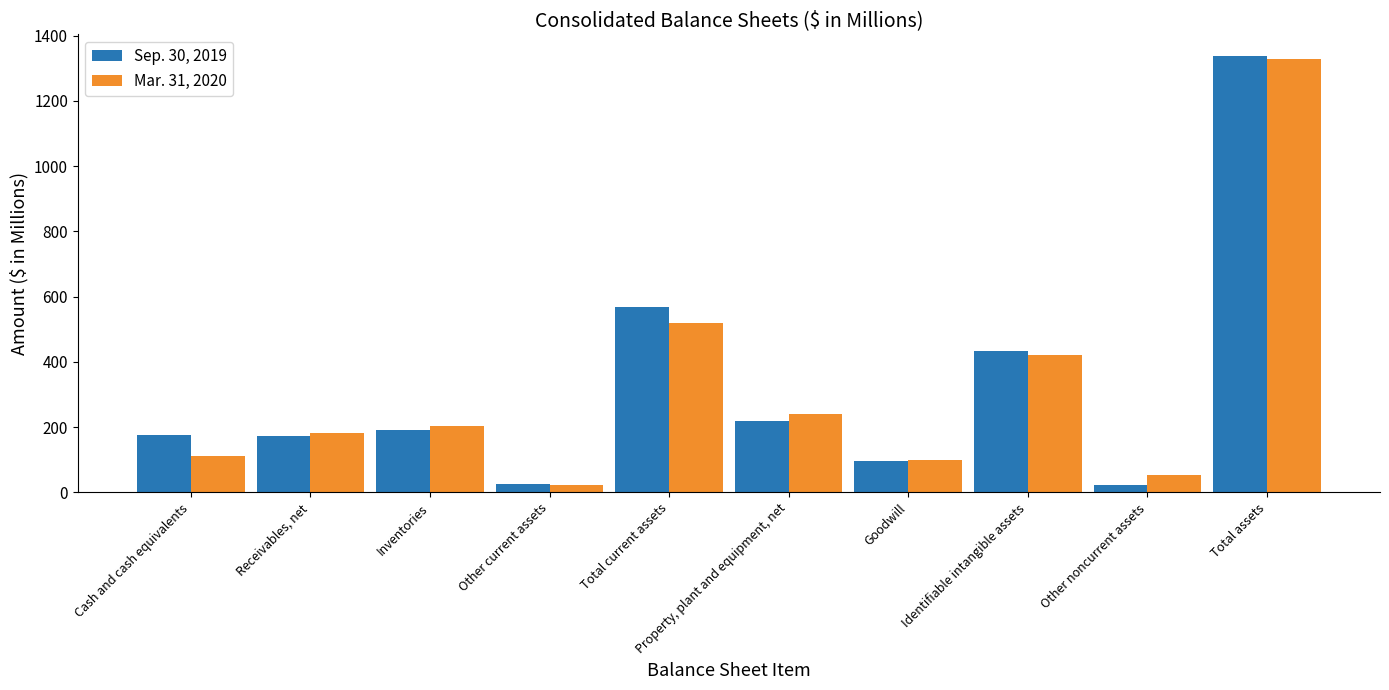

Rank the categories by Sep. 30, 2019 value from highest to lowest.

Total assets, Total current assets, Identifiable intangible assets, Property, plant and equipment, net, Inventories, Cash and cash equivalents, Receivables, net, Goodwill, Other current assets, Other noncurrent assets